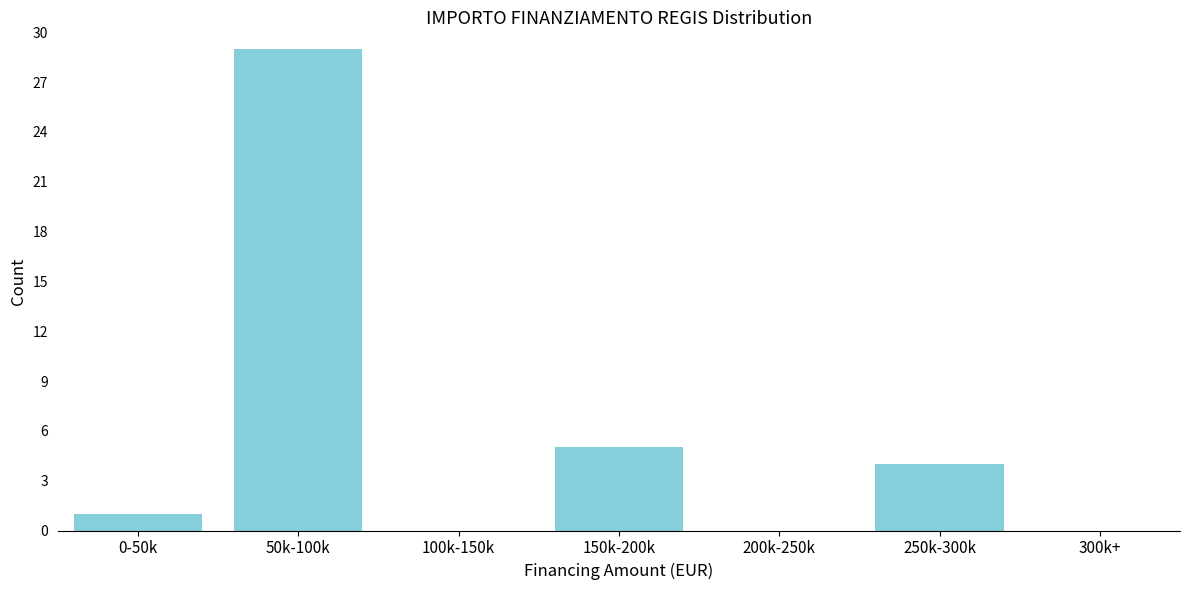

Reading left to right, what are all the values shown in this chart?

0-50k=1	50k-100k=29	100k-150k=0	150k-200k=5	200k-250k=0	250k-300k=4	300k+=0